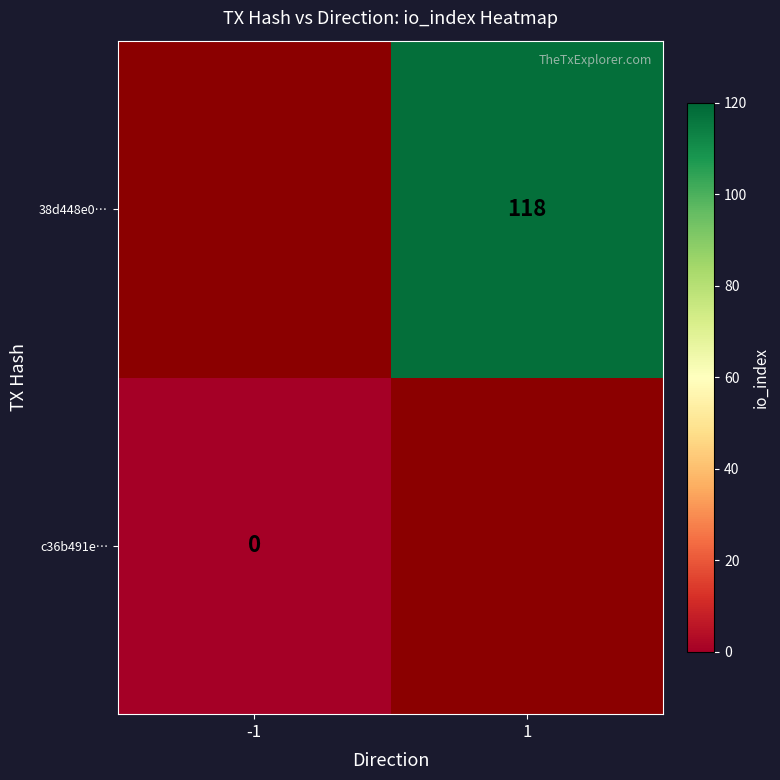

Is the value of c36b491e… at -1 greater than the value of 38d448e0… at 1?

No